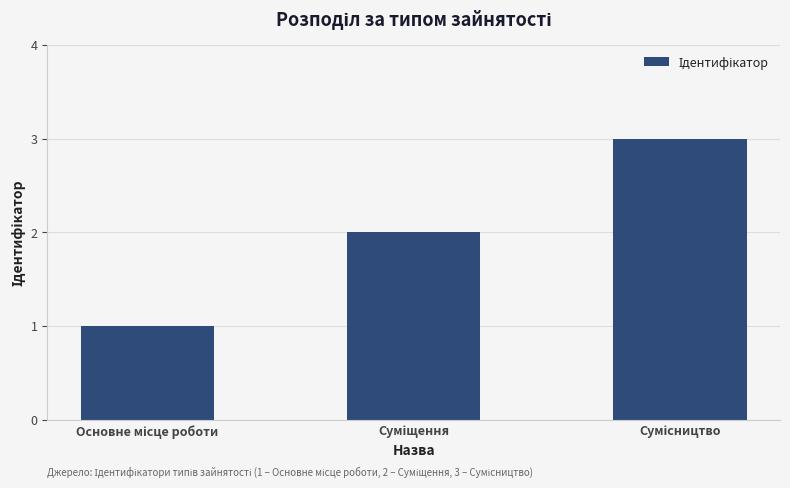

How many values are between 1 and 3?

3